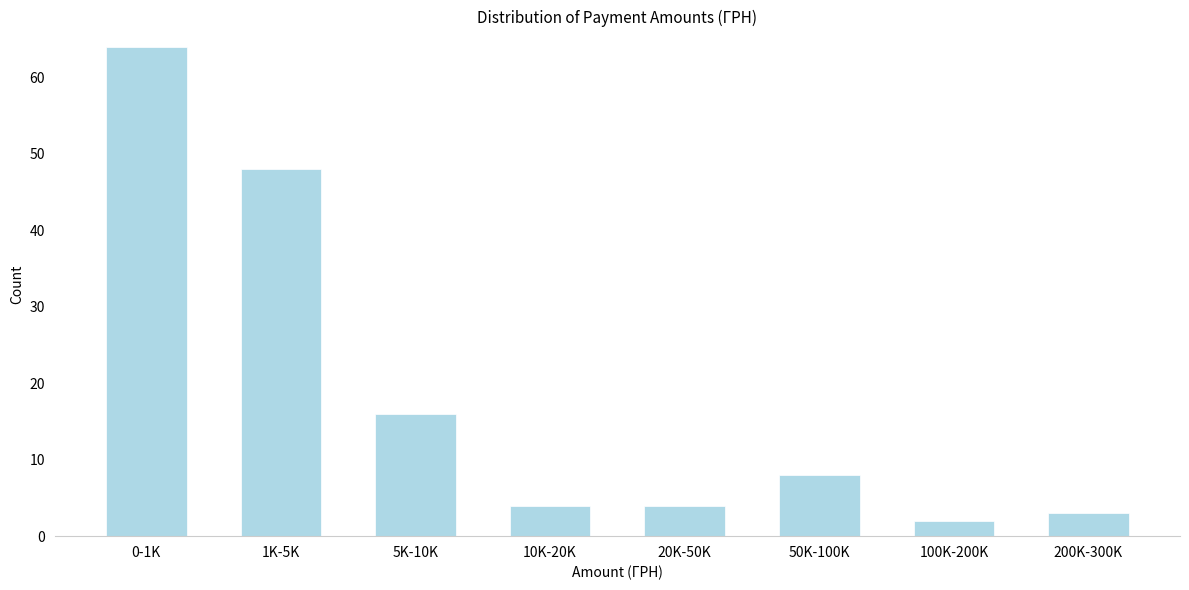

Reading left to right, list all the values displayed in this chart.

0-1K=64	1K-5K=48	5K-10K=16	10K-20K=4	20K-50K=4	50K-100K=8	100K-200K=2	200K-300K=3